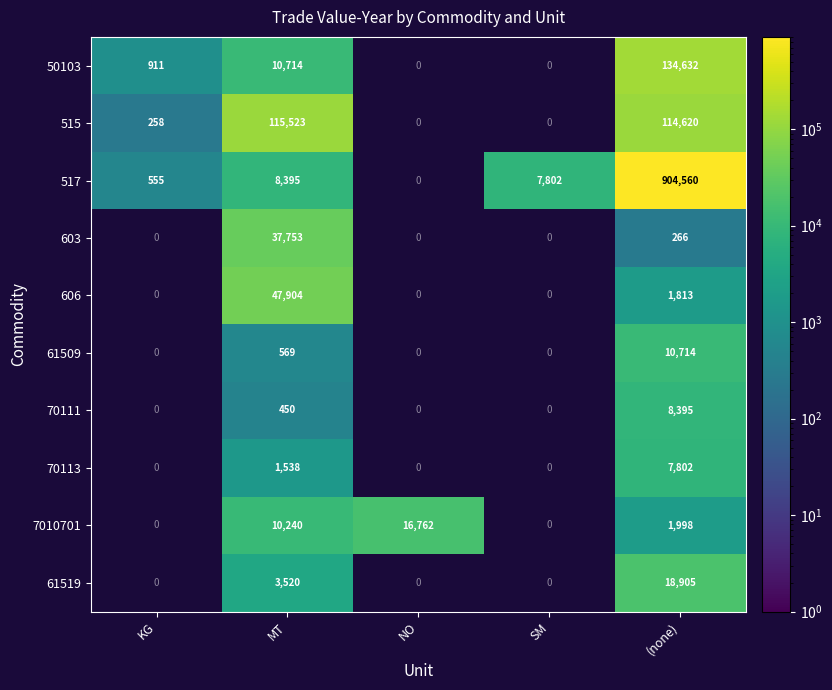

The value of 70111 at (none) is 13886. True or false?

False